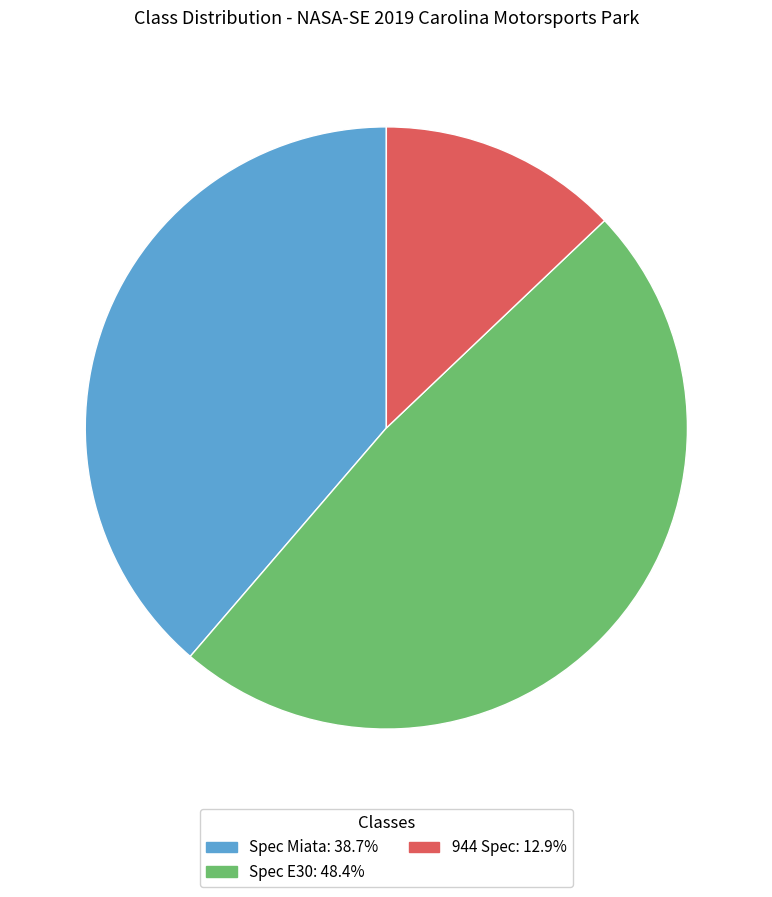

Which has a higher value, 944 Spec or Spec Miata?

Spec Miata